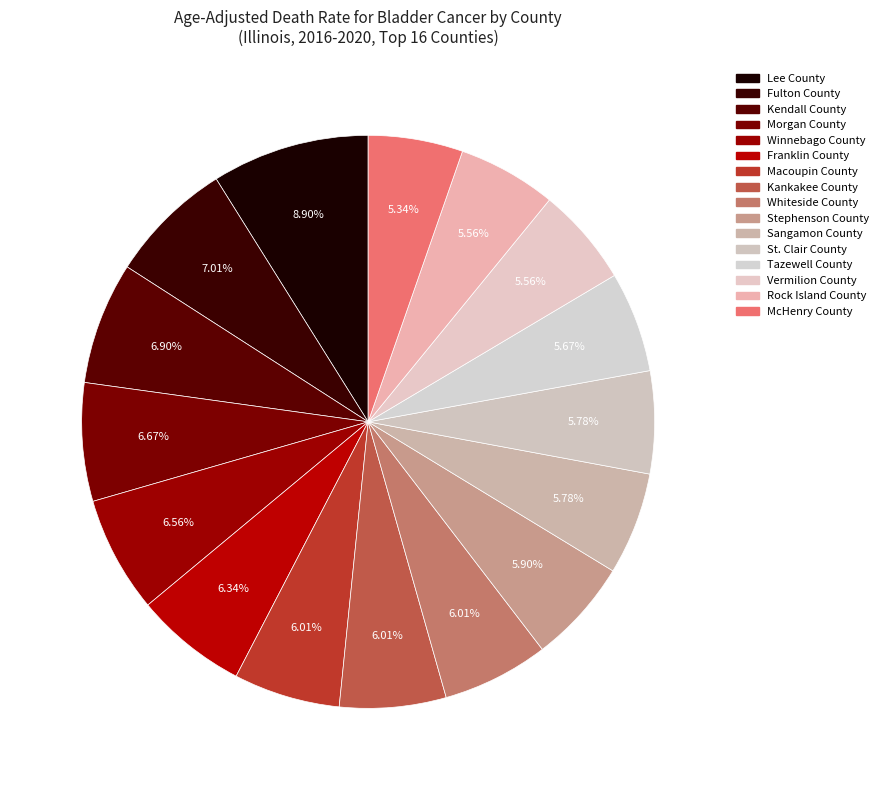

To the nearest percent, what percentage of the pie is Kankakee County?

6%